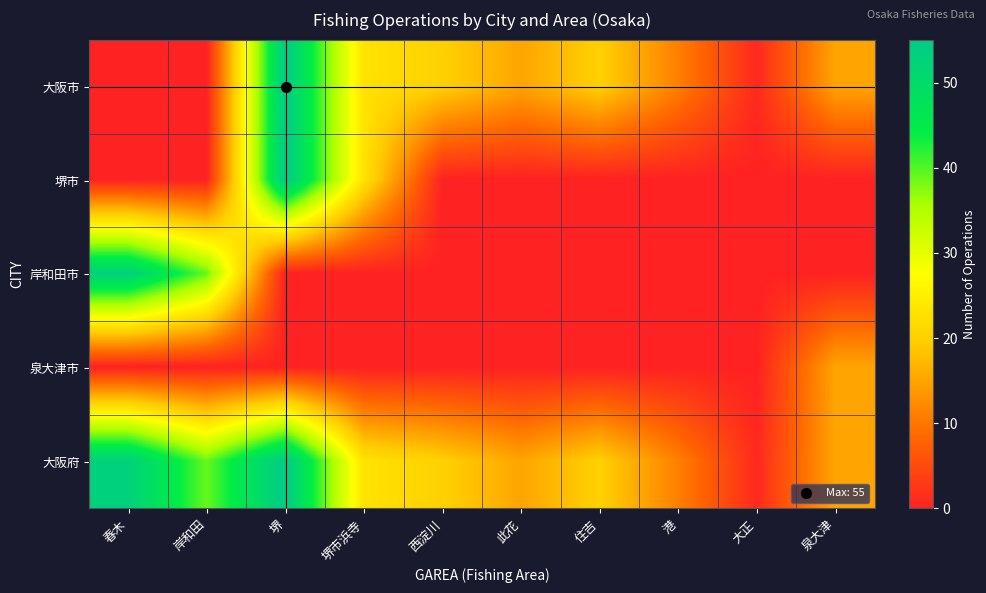

At how many categories does at least one series exceed 35?

3